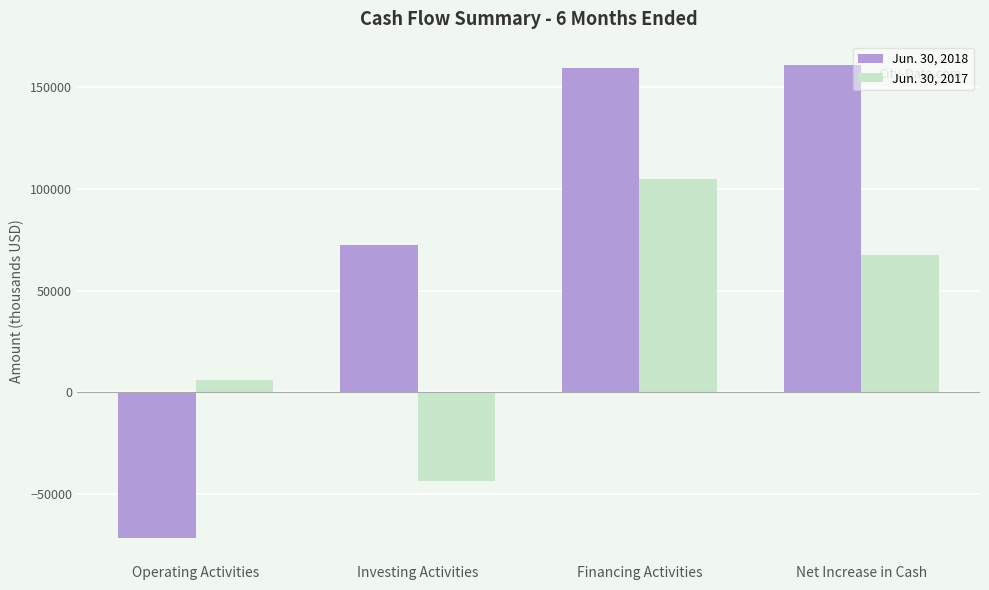

Rank the series by their maximum value, from lowest to highest.

Jun. 30, 2017, Jun. 30, 2018